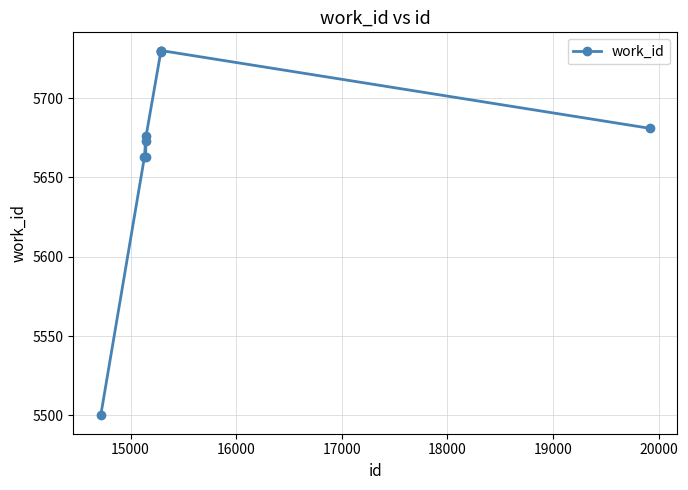

How many lines are shown in the chart?

1